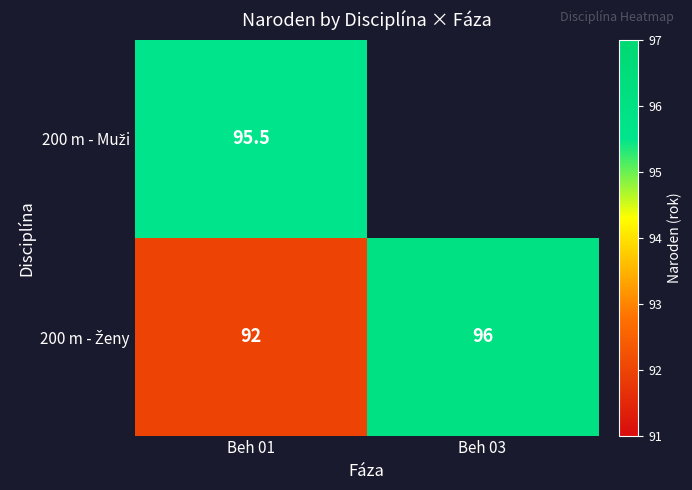

What is the spread (max minus min) of values at Beh 01?

3.5